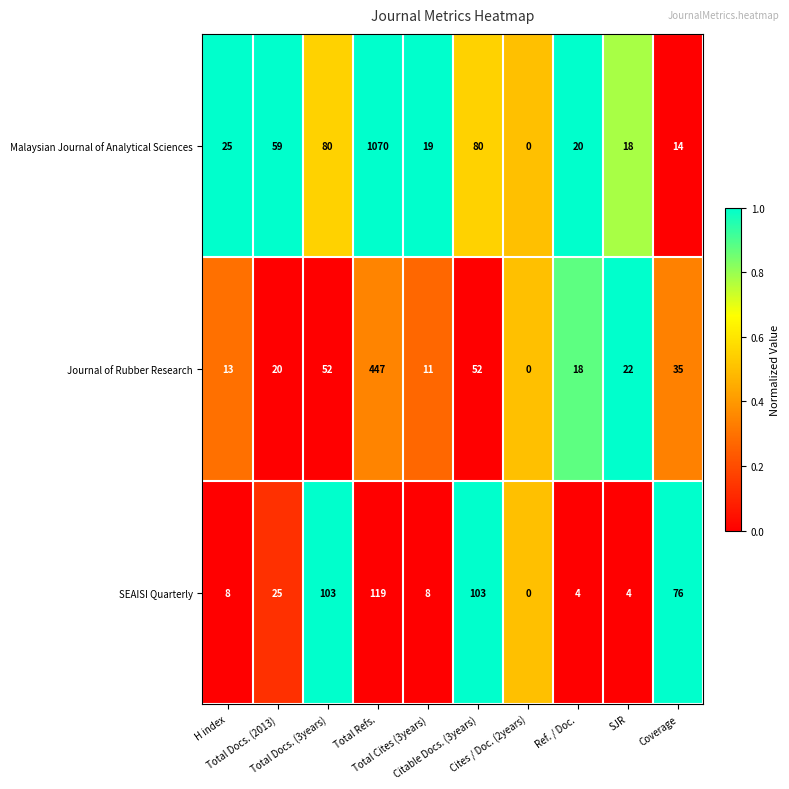

Which series has the widest spread of values?

Malaysian Journal of Analytical Sciences